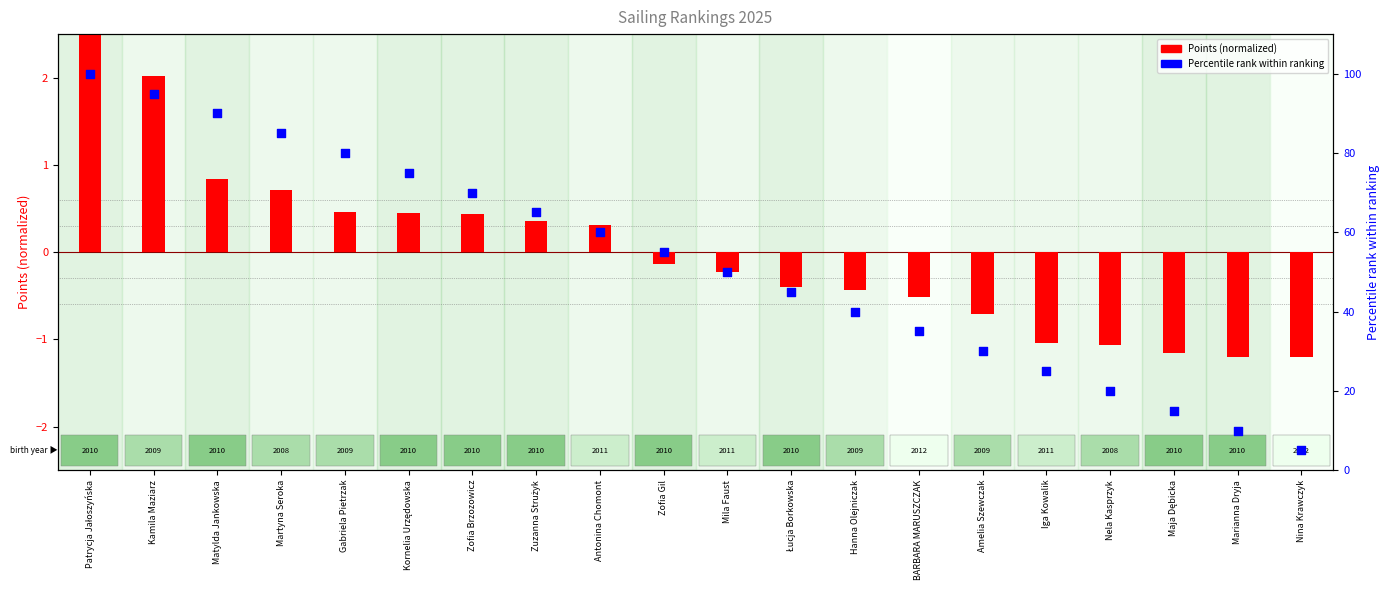

What is the total value across all series at Nela Kasprzyk?

18.9